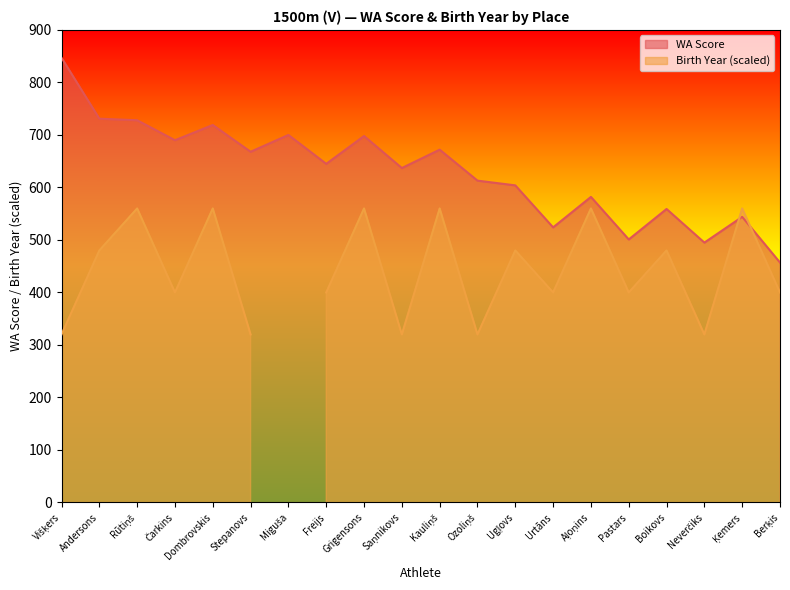

How many categories are shown in the chart?

20